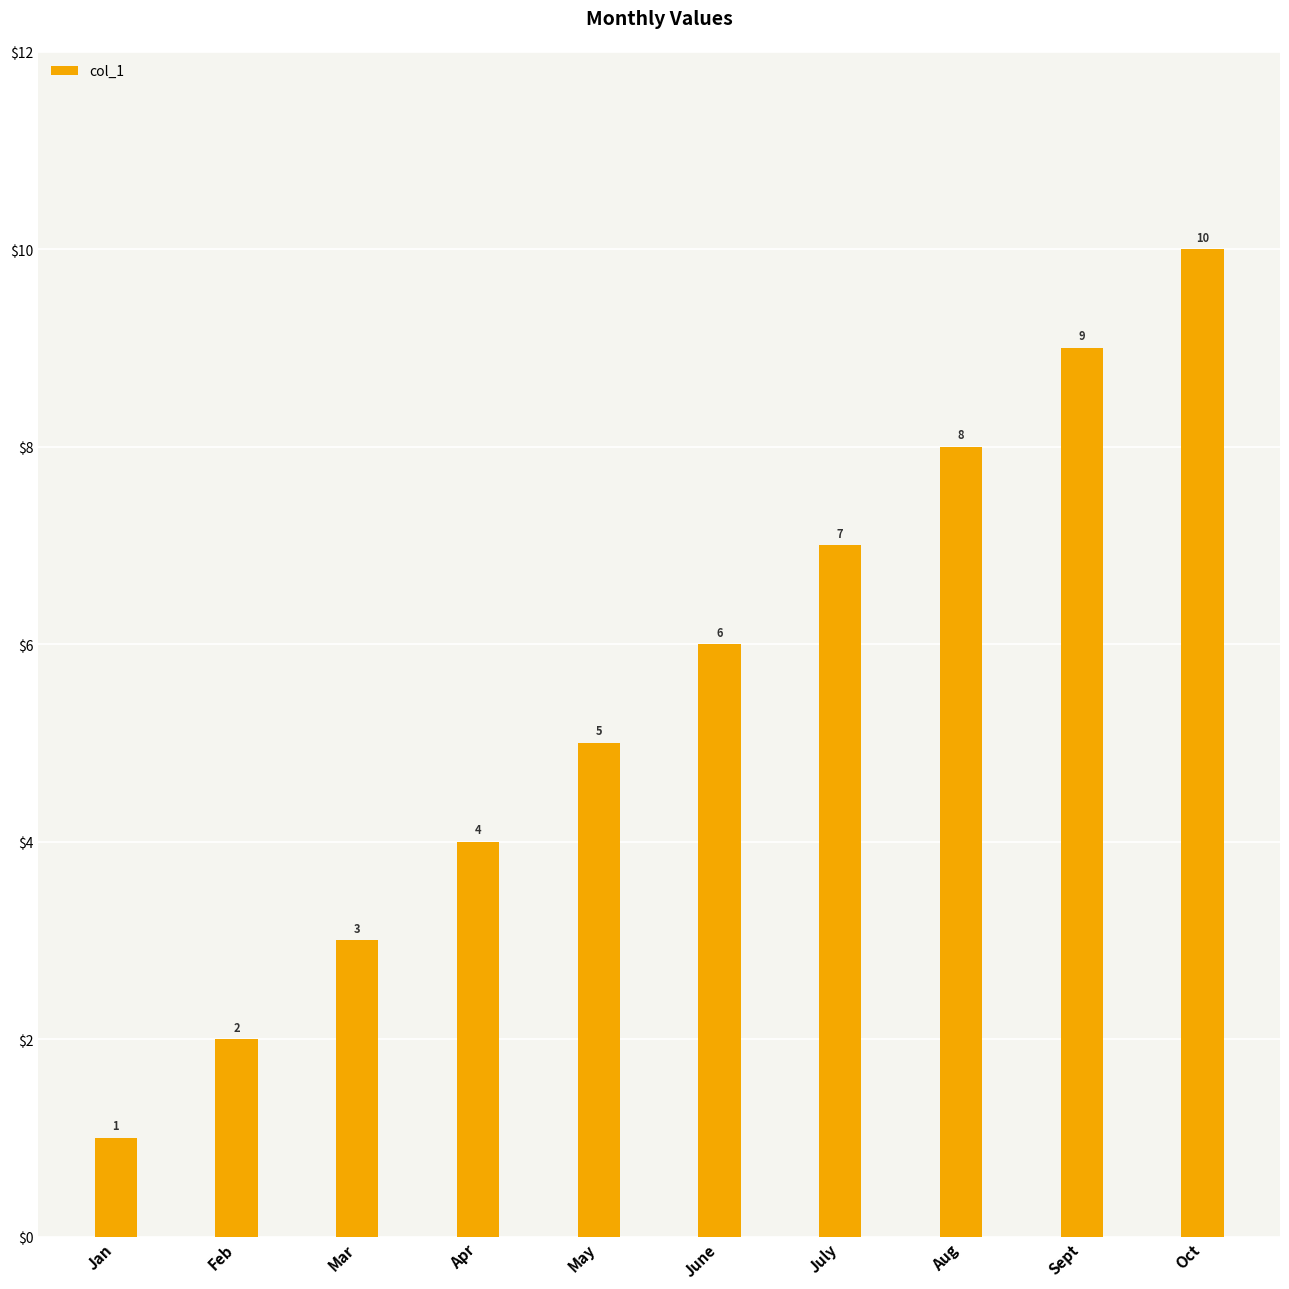

Reading left to right, extract all data points from this chart.

1	2	3	4	5	6	7	8	9	10